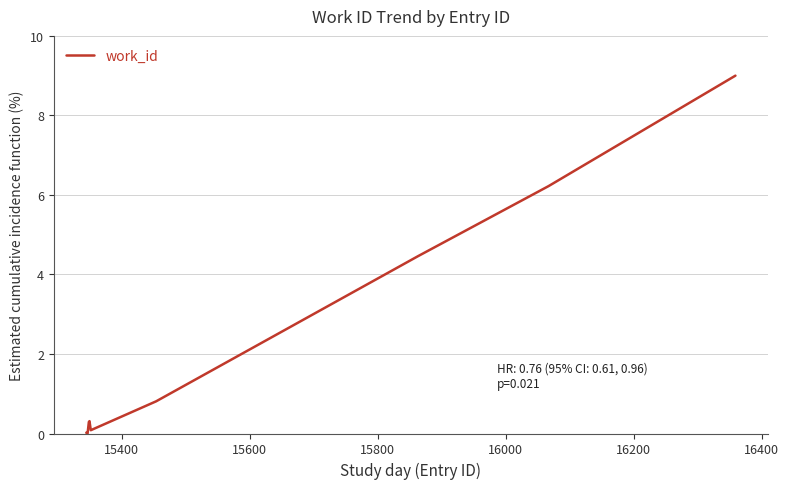

What is the greatest value displayed?

9.0